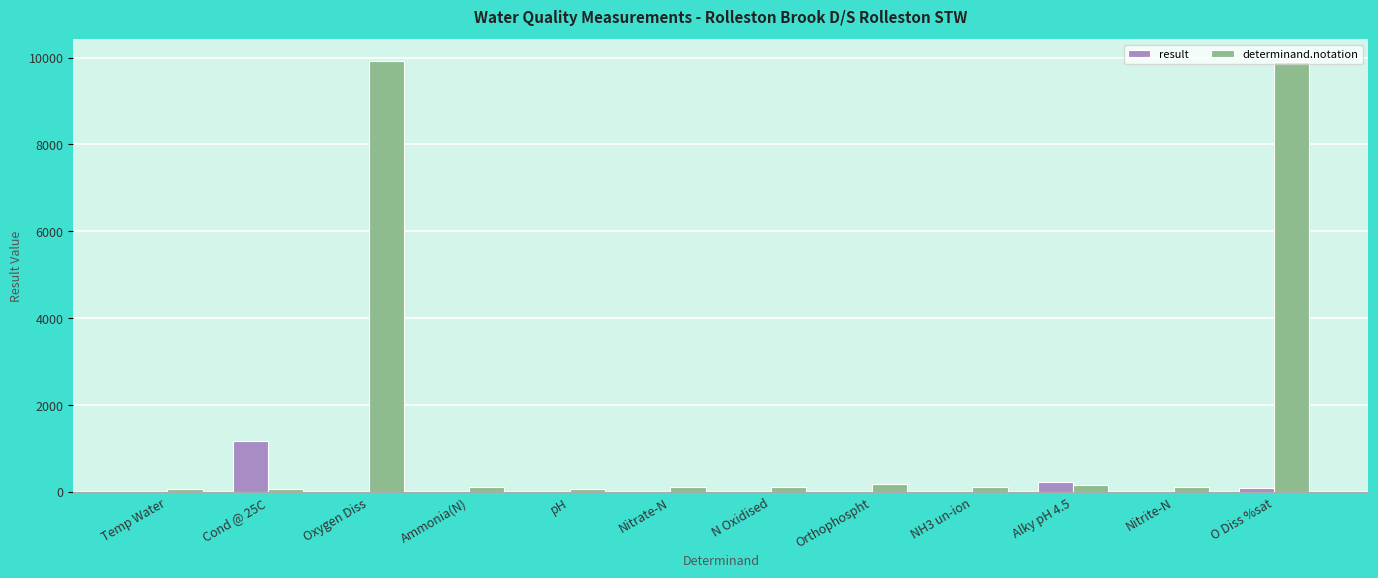

What is the sum of the result values at Orthophospht and Nitrite-N?

0.2